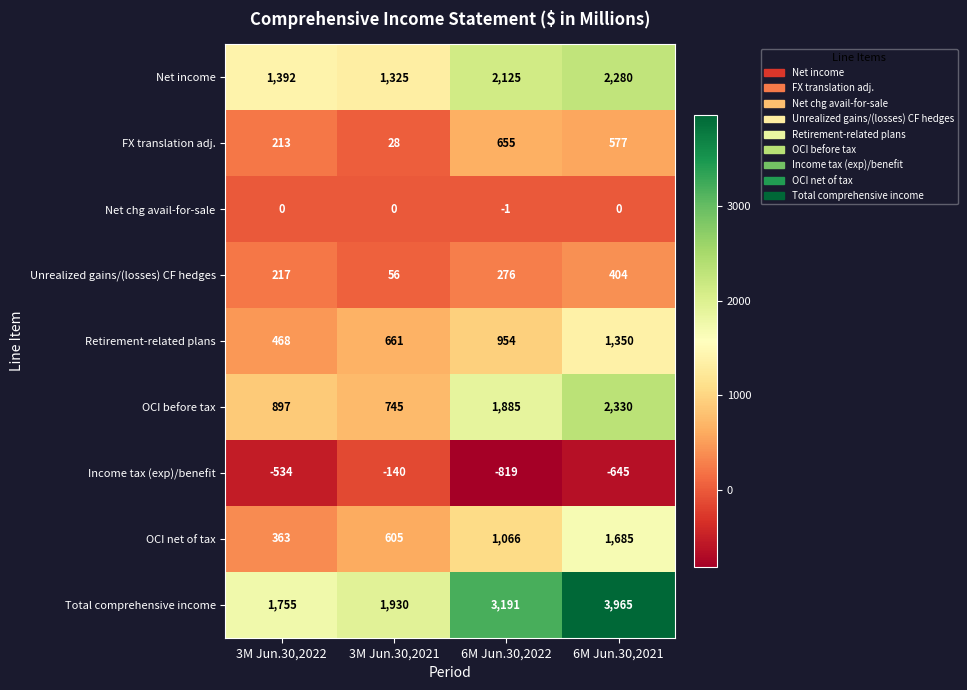

What is the difference between the highest and lowest values at 6M Jun.30,2021?

4610